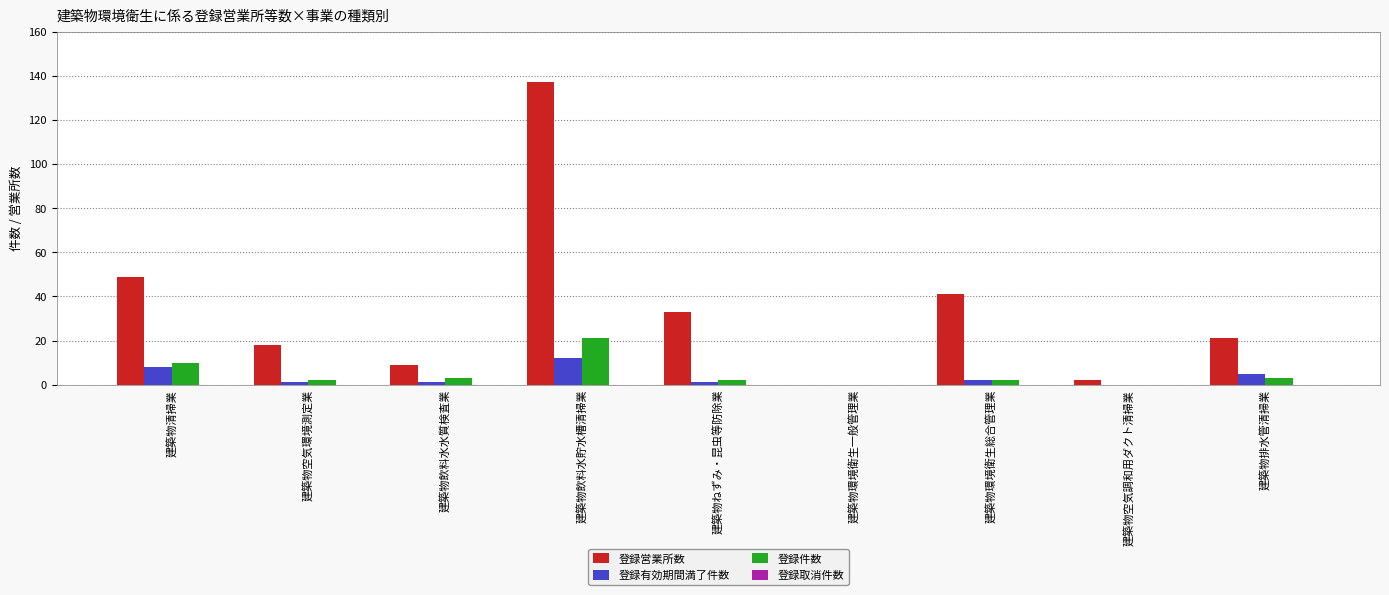

Which series has the widest spread of values?

登録営業所数